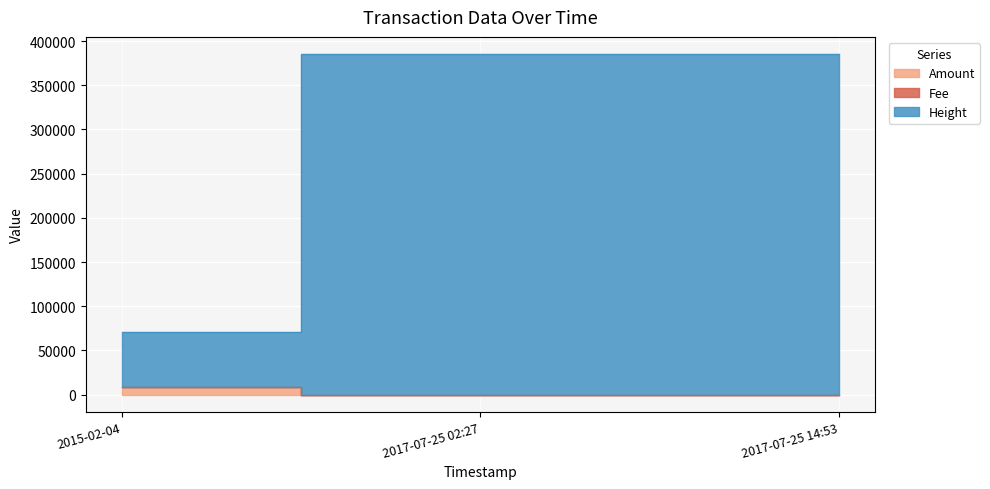

What is the value of the Amount point at the 1st from the left?

8169